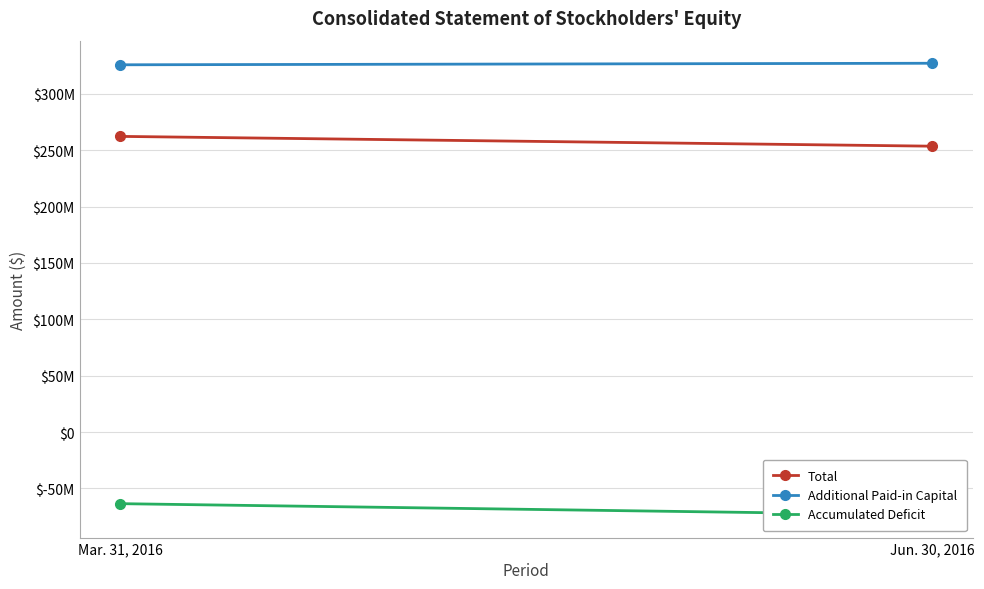

Reading right to left, transcribe all the data shown in this chart.

Total: 253498966	262185380
Additional Paid-in Capital: 327034670	325669088
Accumulated Deficit: -73537142	-63485146